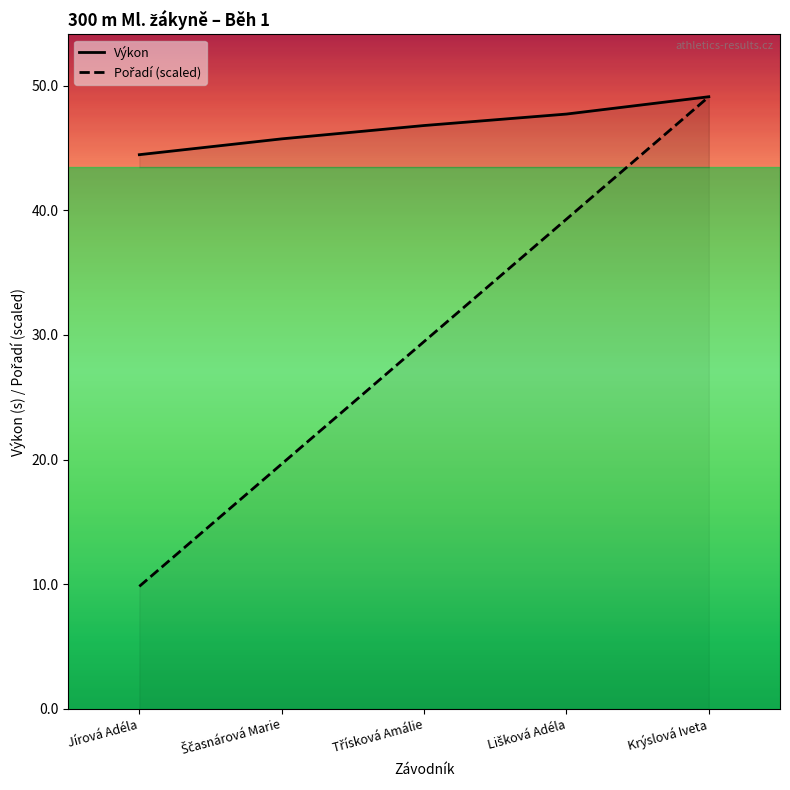

Which series has the largest total across all categories?

Výkon